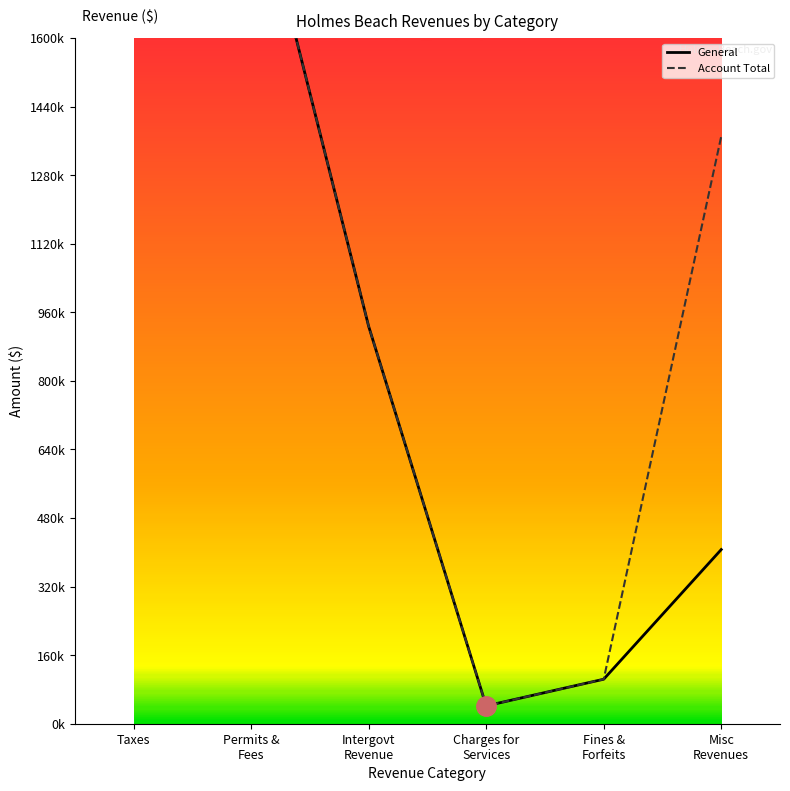

Is this an area chart (filled region under the line)?

No